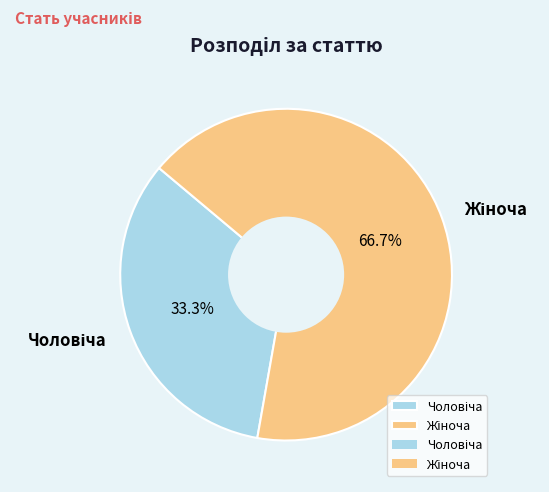

Does any single category account for the majority?

Yes